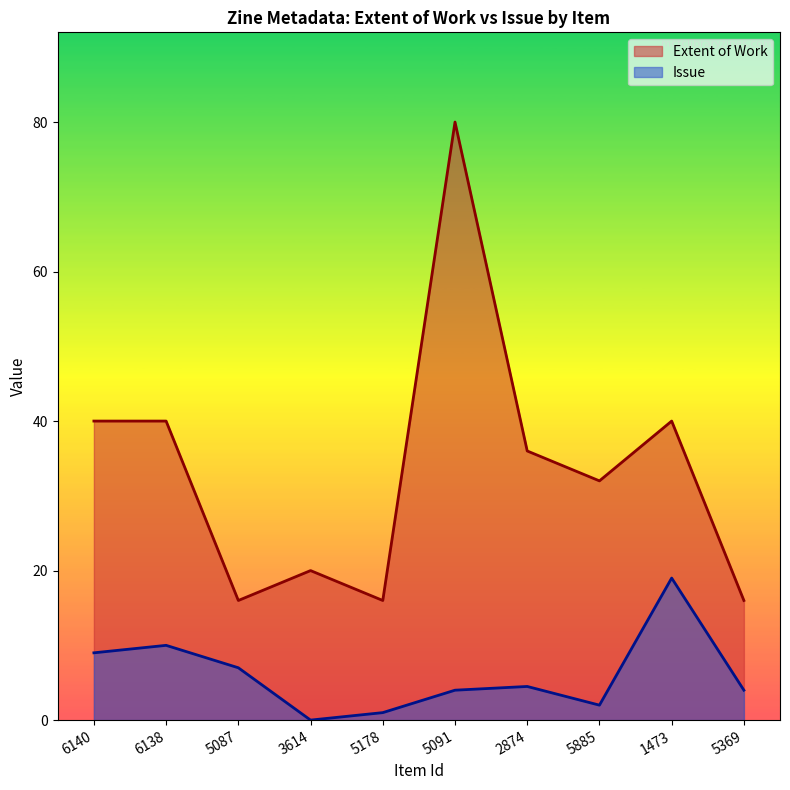

List the labels in order of Issue value, smallest first.

3614, 5178, 5885, 5091, 5369, 2874, 5087, 6140, 6138, 1473